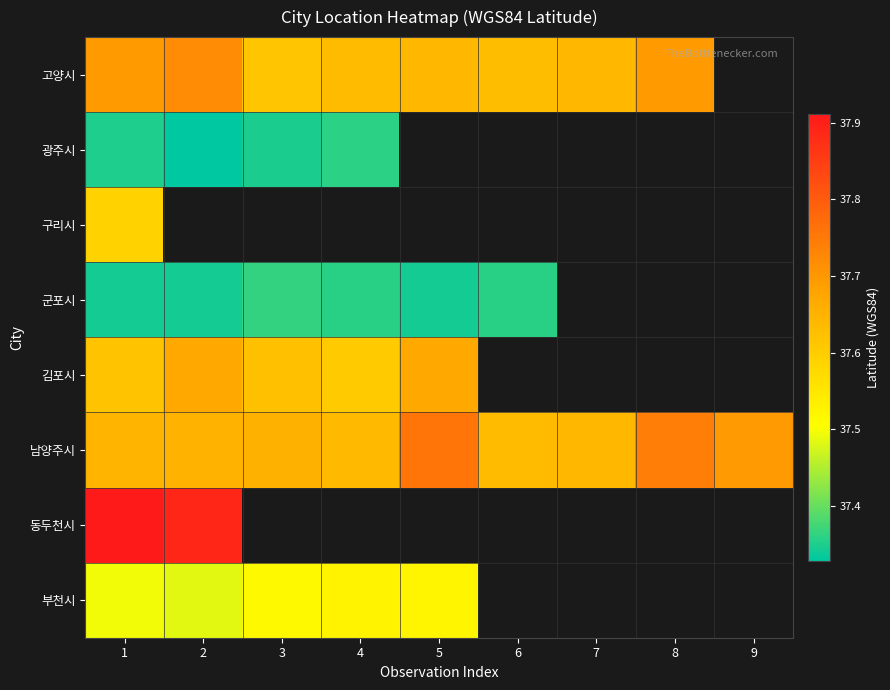

True or false: 남양주시 has a value of 37.6 at 6.

True